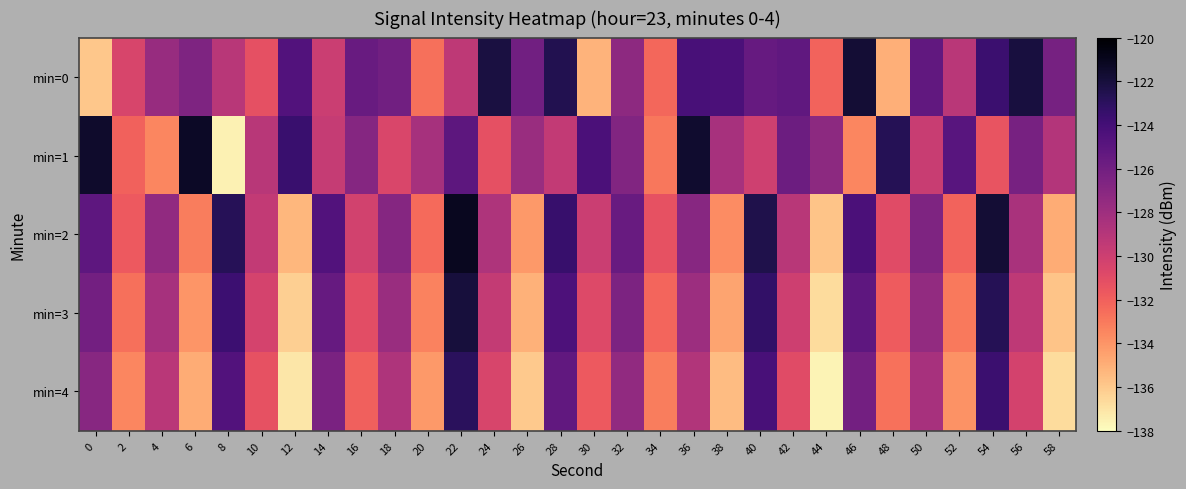

What is the total value across all series at 22?

-620.5